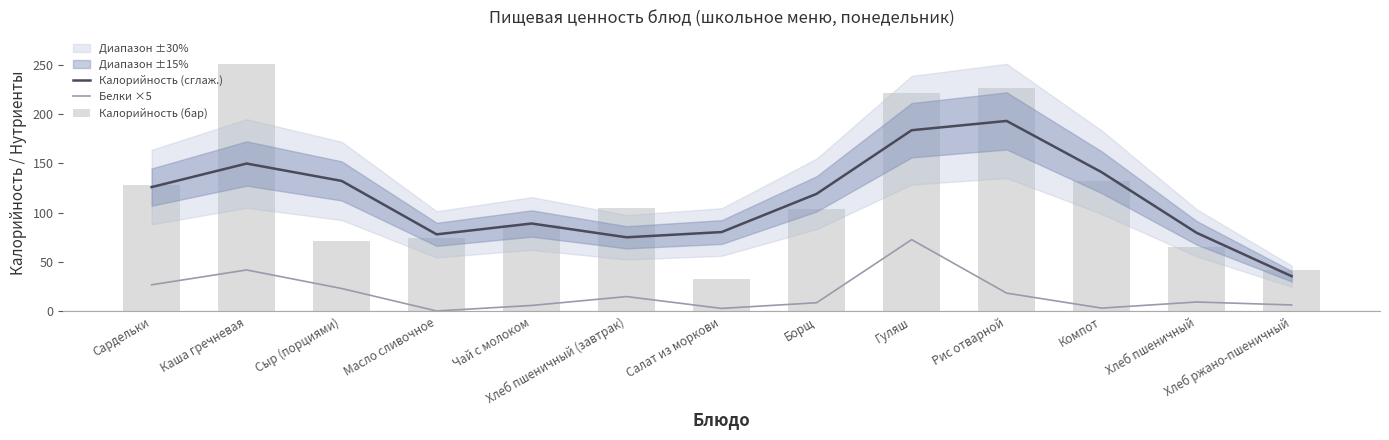

Count the number of categories in the chart.

13